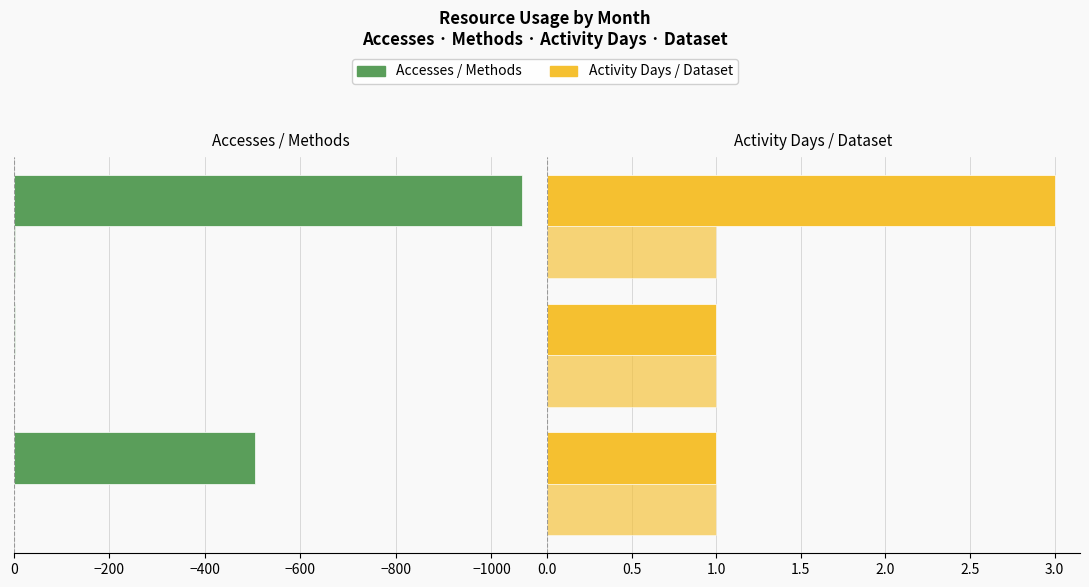

True or false: Accesses has a value of -505.0 at −1200.

True